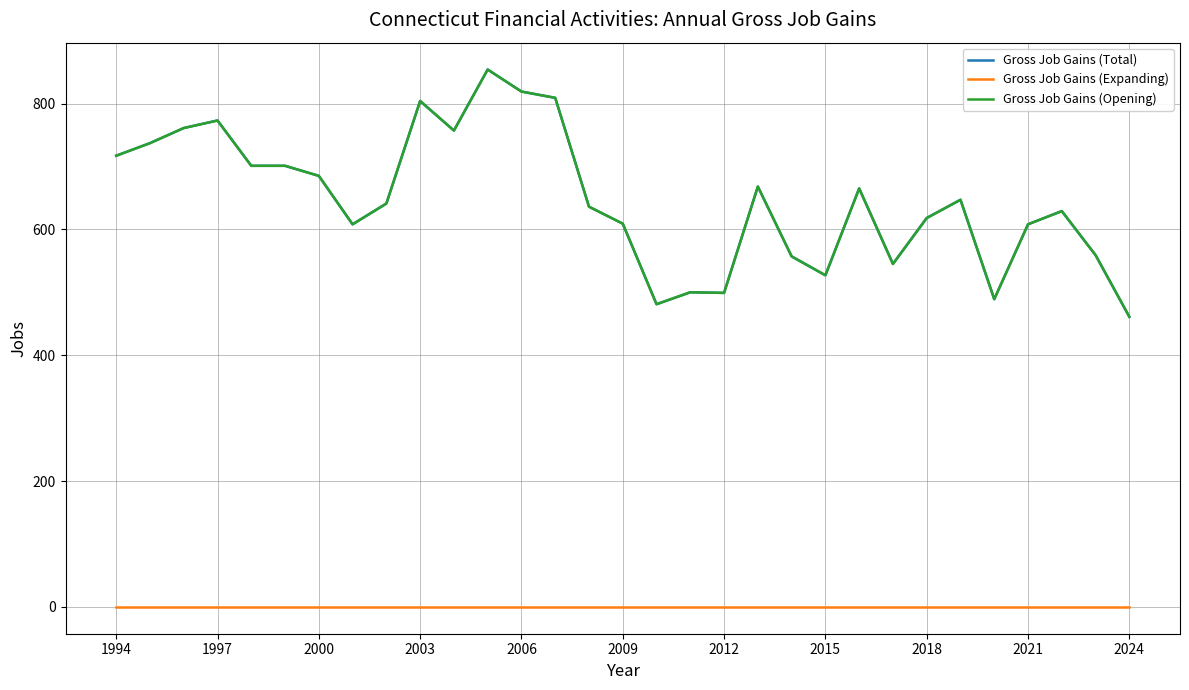

What is the average value of the Gross Job Gains (Opening) series?

647